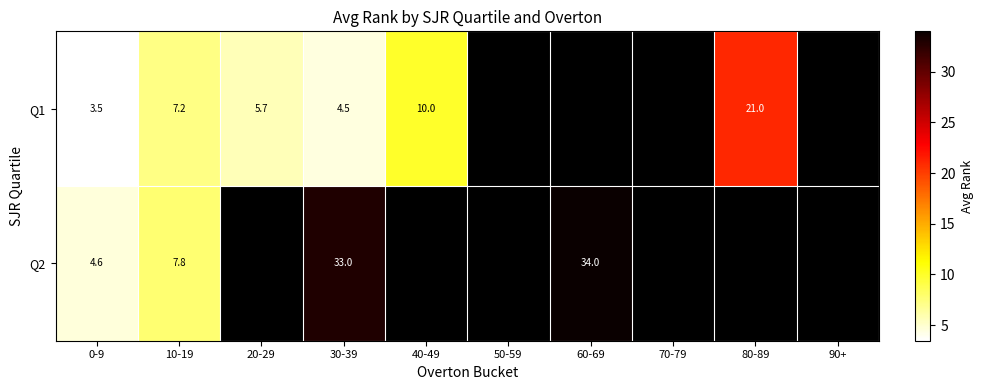

At which category is the sum across all series the highest?

30-39